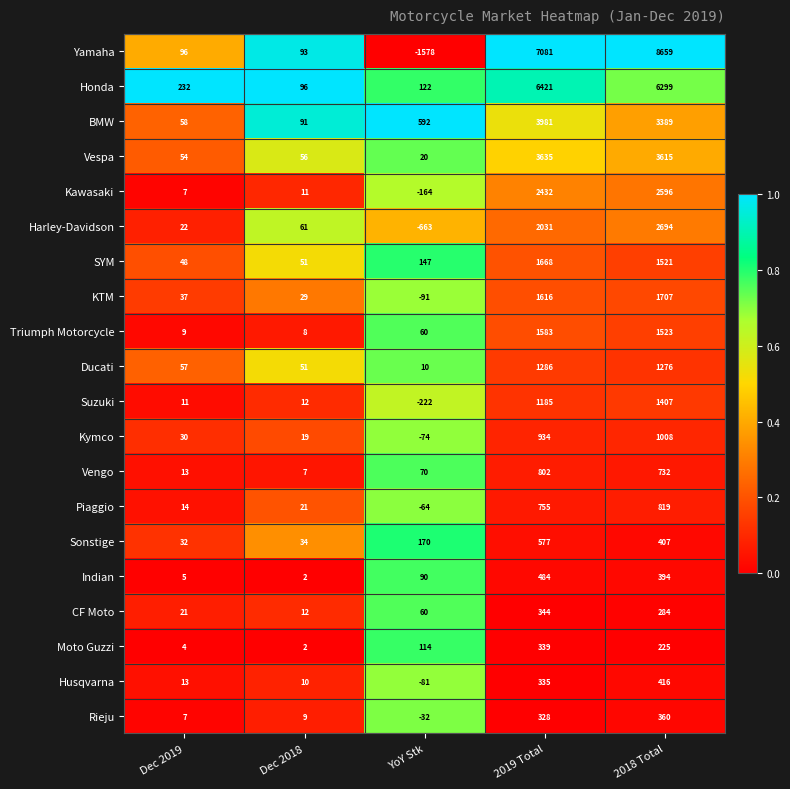

What is the spread (max minus min) of values at YoY Stk?

2170